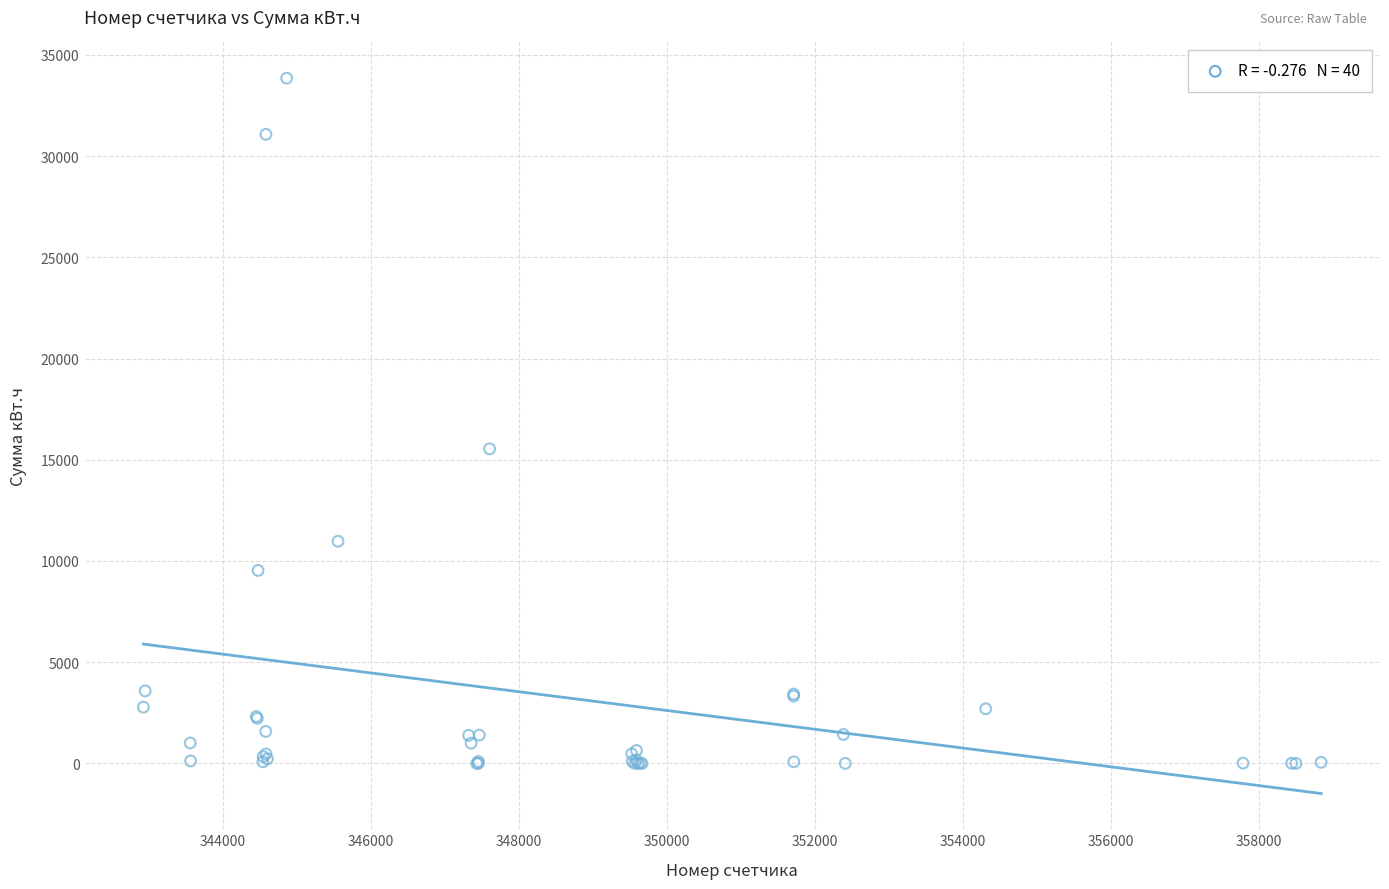

What Y value in the scatter plot is closest to 16926?

15541.1